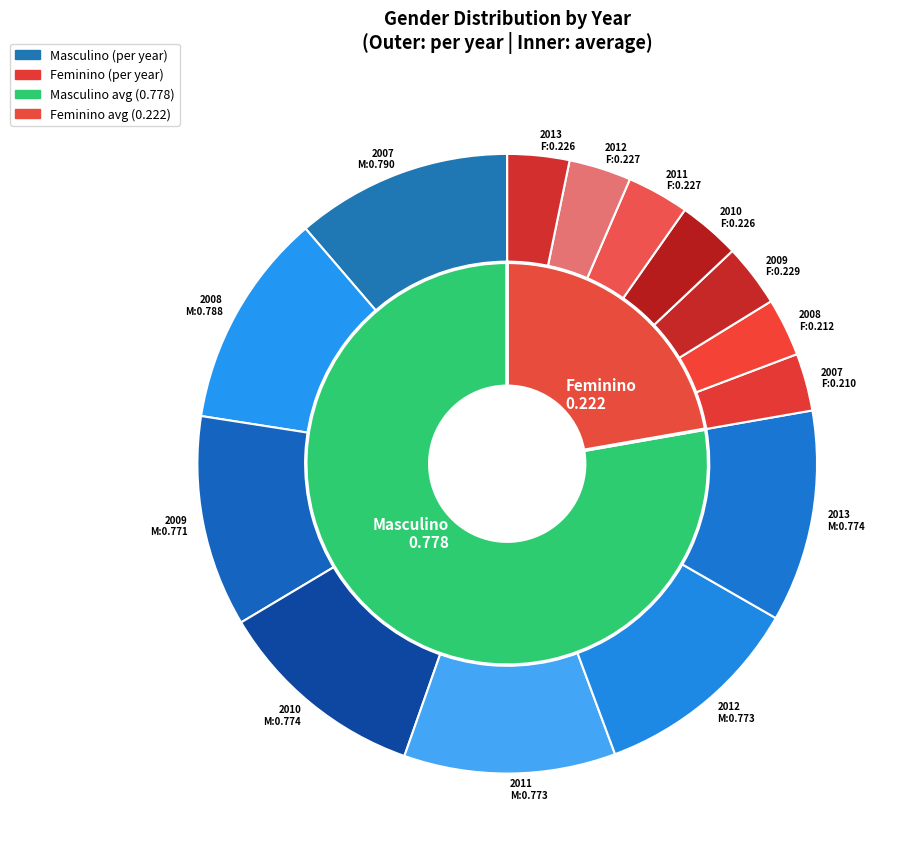

To the nearest percent, what portion does 2008 represent?

14%